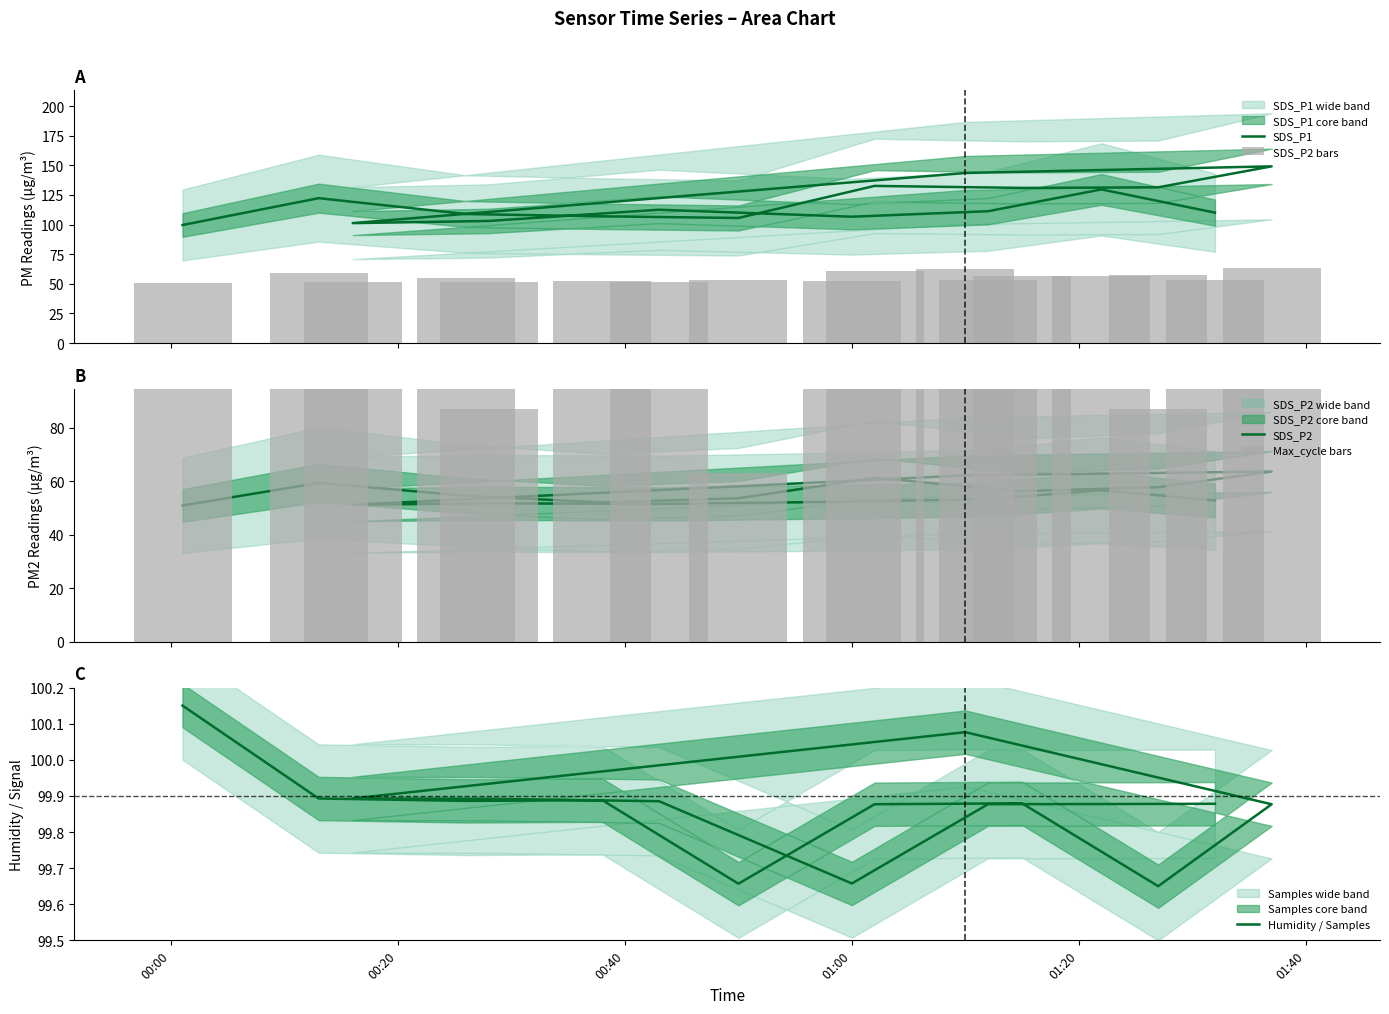

At which label is SDS_P1 closest to 124?

00:20